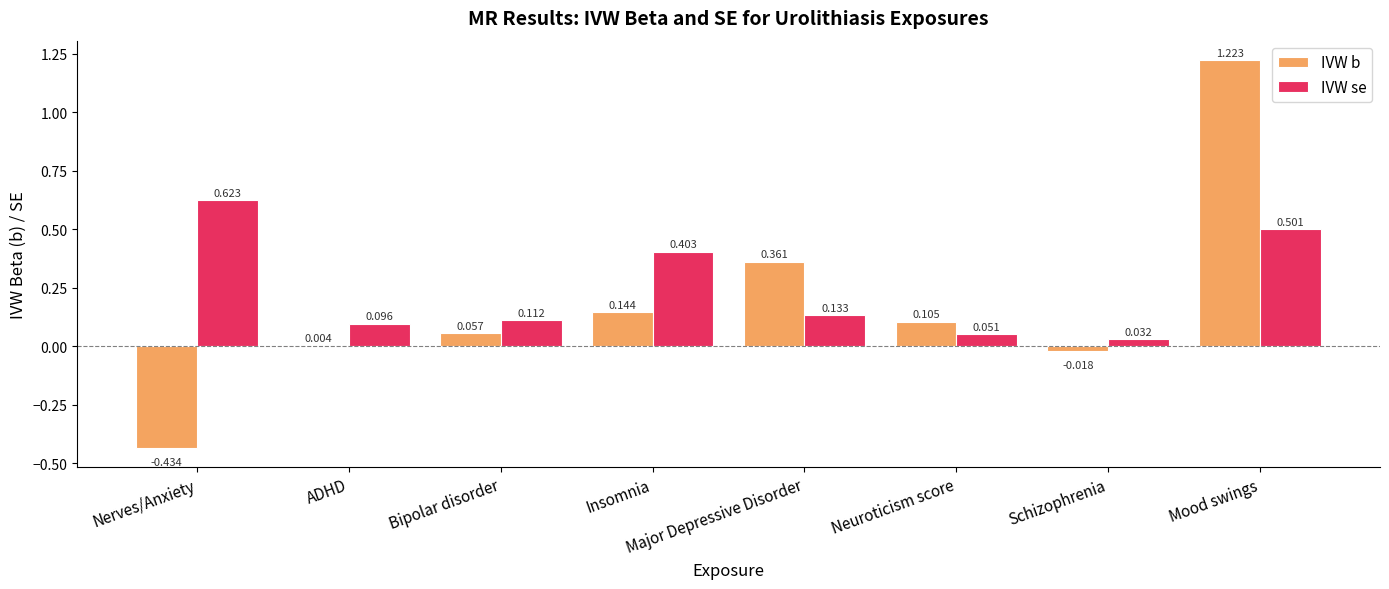

Which series has the largest total across all categories?

IVW se